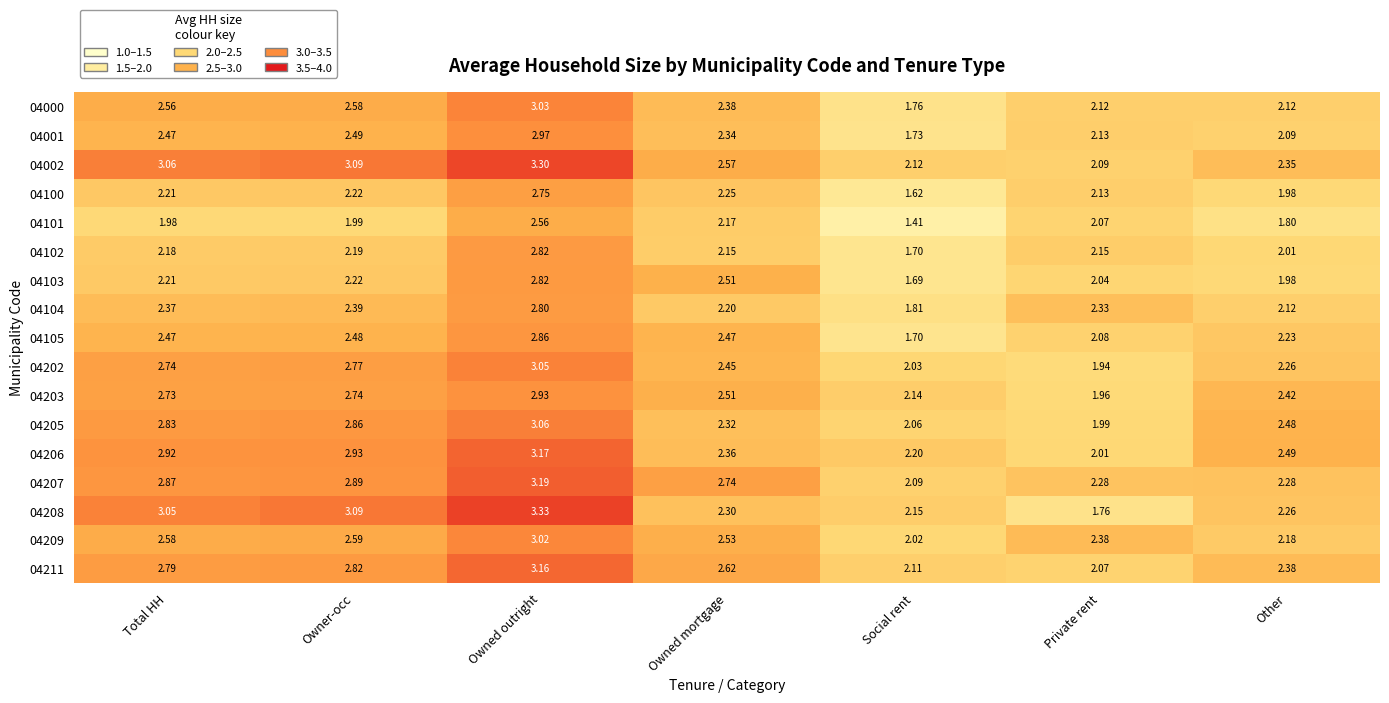

At which label does 04205 reach its peak?

Owned outright